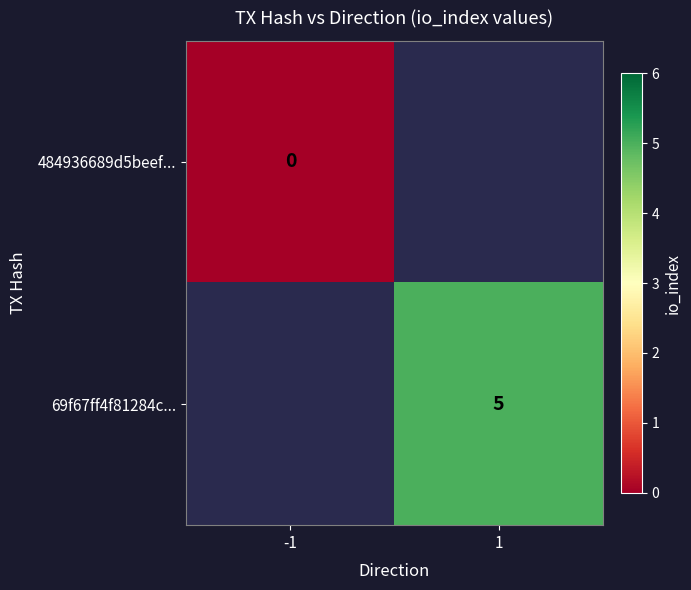

True or false: 69f67ff4f81284c... has a value of 8 at 1.

False